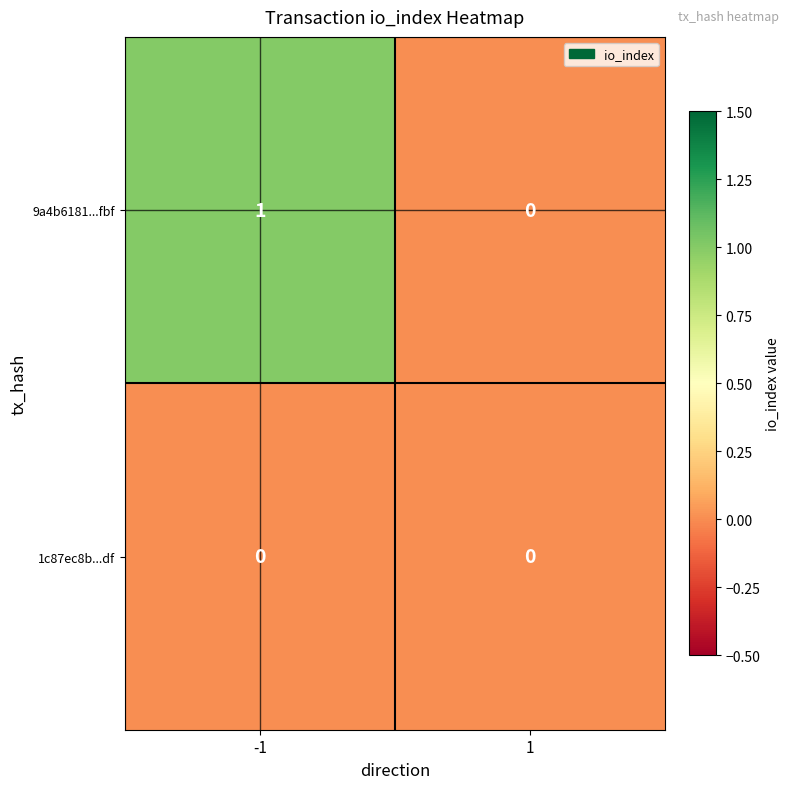

Which series has the largest total across all categories?

9a4b6181...fbf